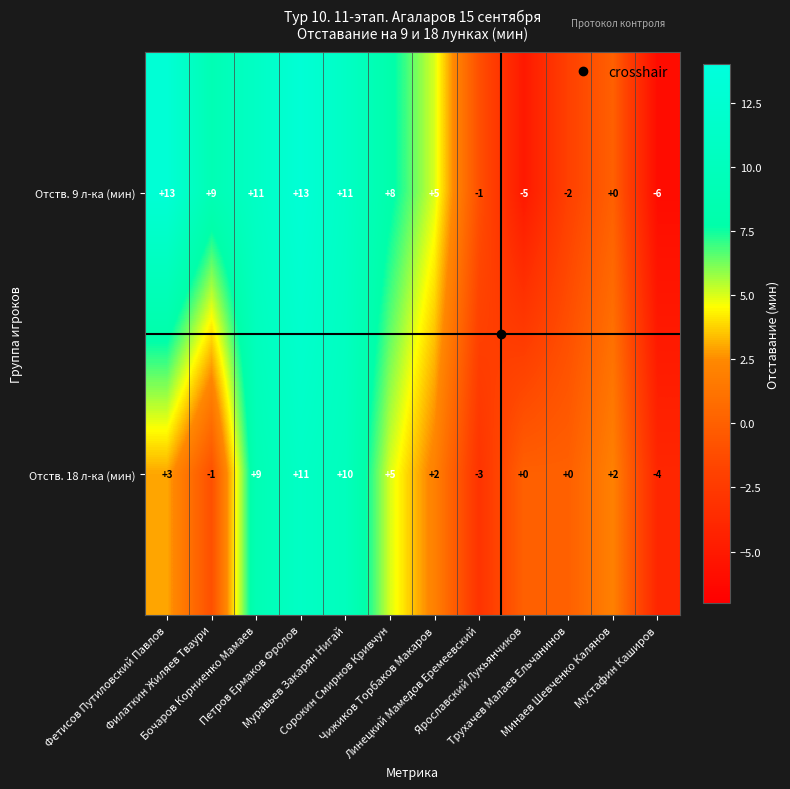

What is the highest value of the Отств. 18 л-ка (мин) series?

11